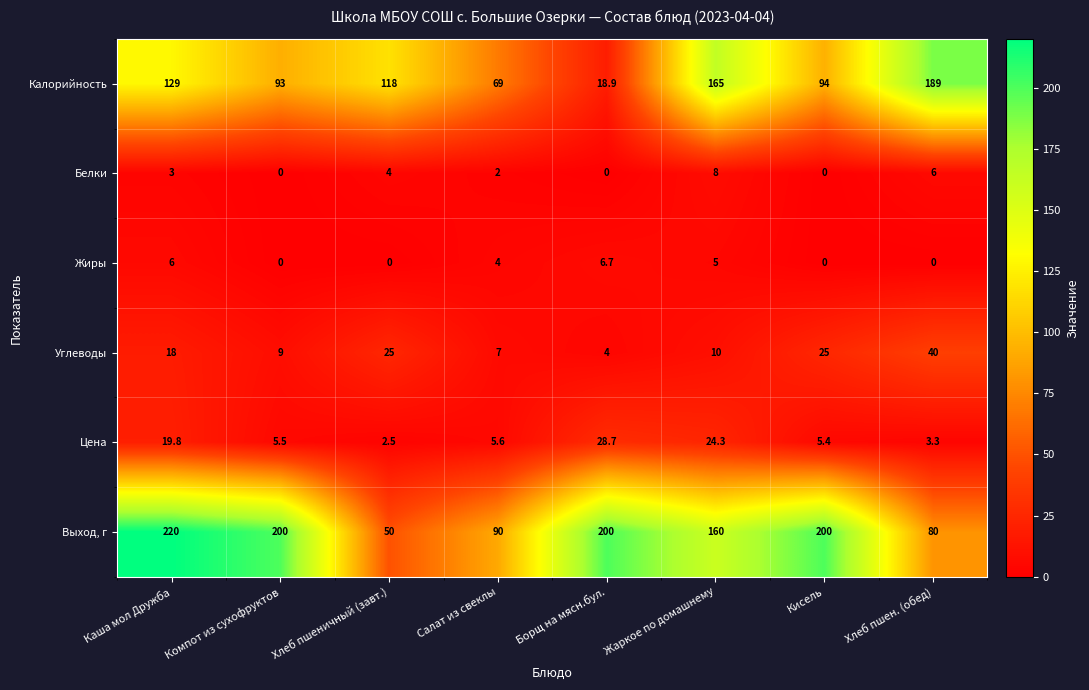

What is the total value across all series at Салат из свеклы?

177.6